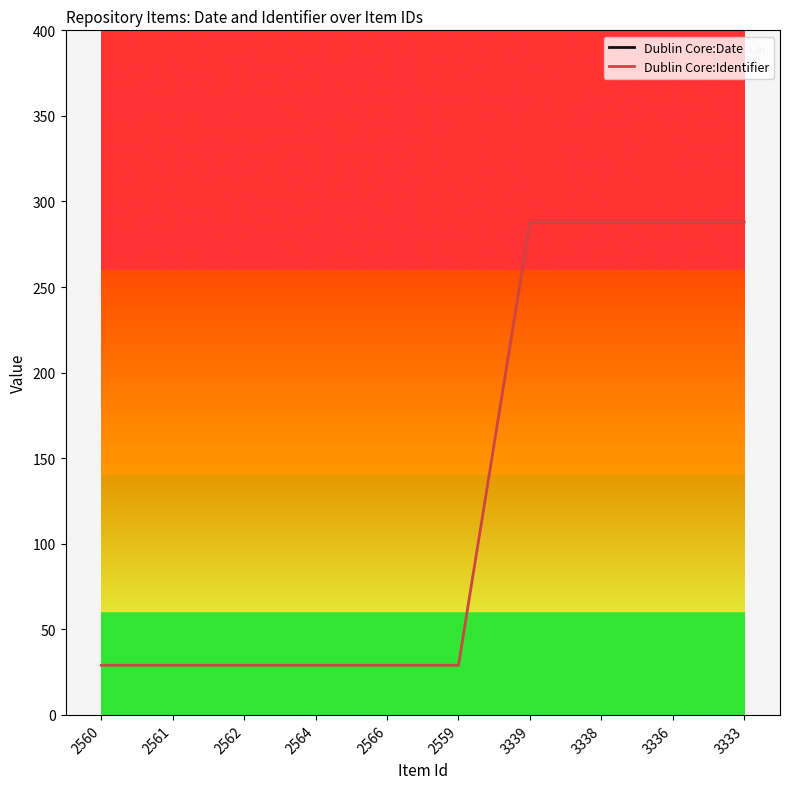

Which has a higher value, 2561 or 2564?

2561